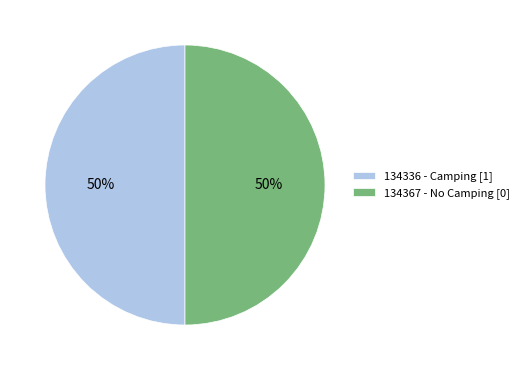

What is the ratio of the value at 134367 - No Camping [0] to the value at 134336 - Camping [1]?

1.0